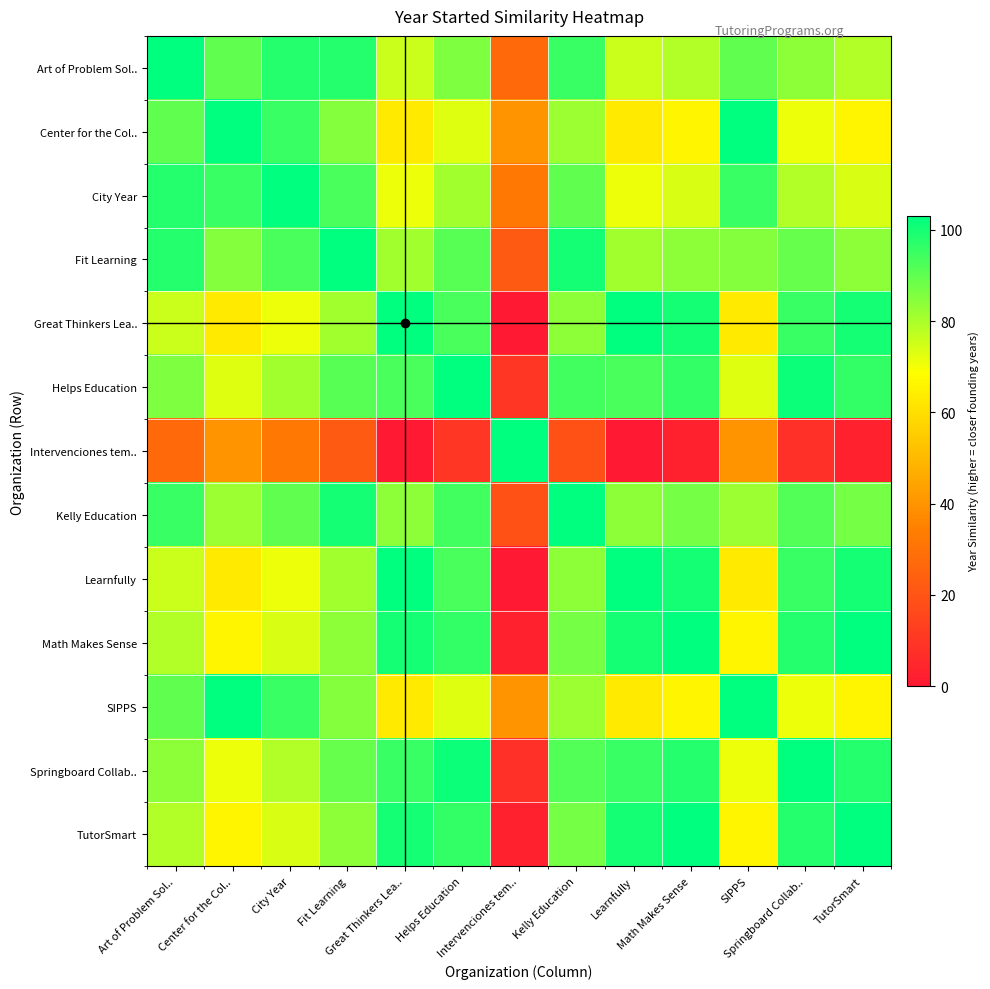

Which label corresponds to the largest value in the chart?

Art of Problem Sol..